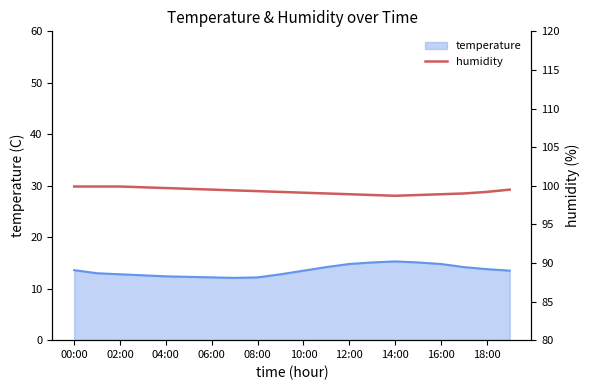

Which has a higher value, 11 or 19?

19